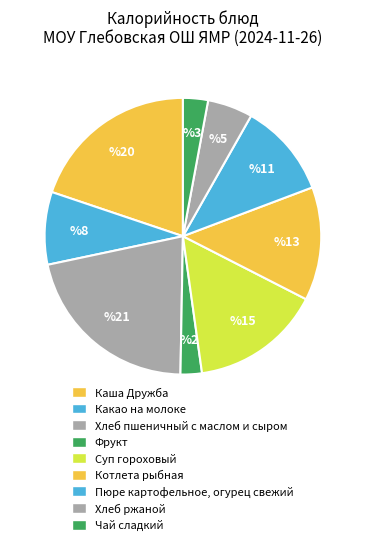

Which slice is the smallest?

Фрукт